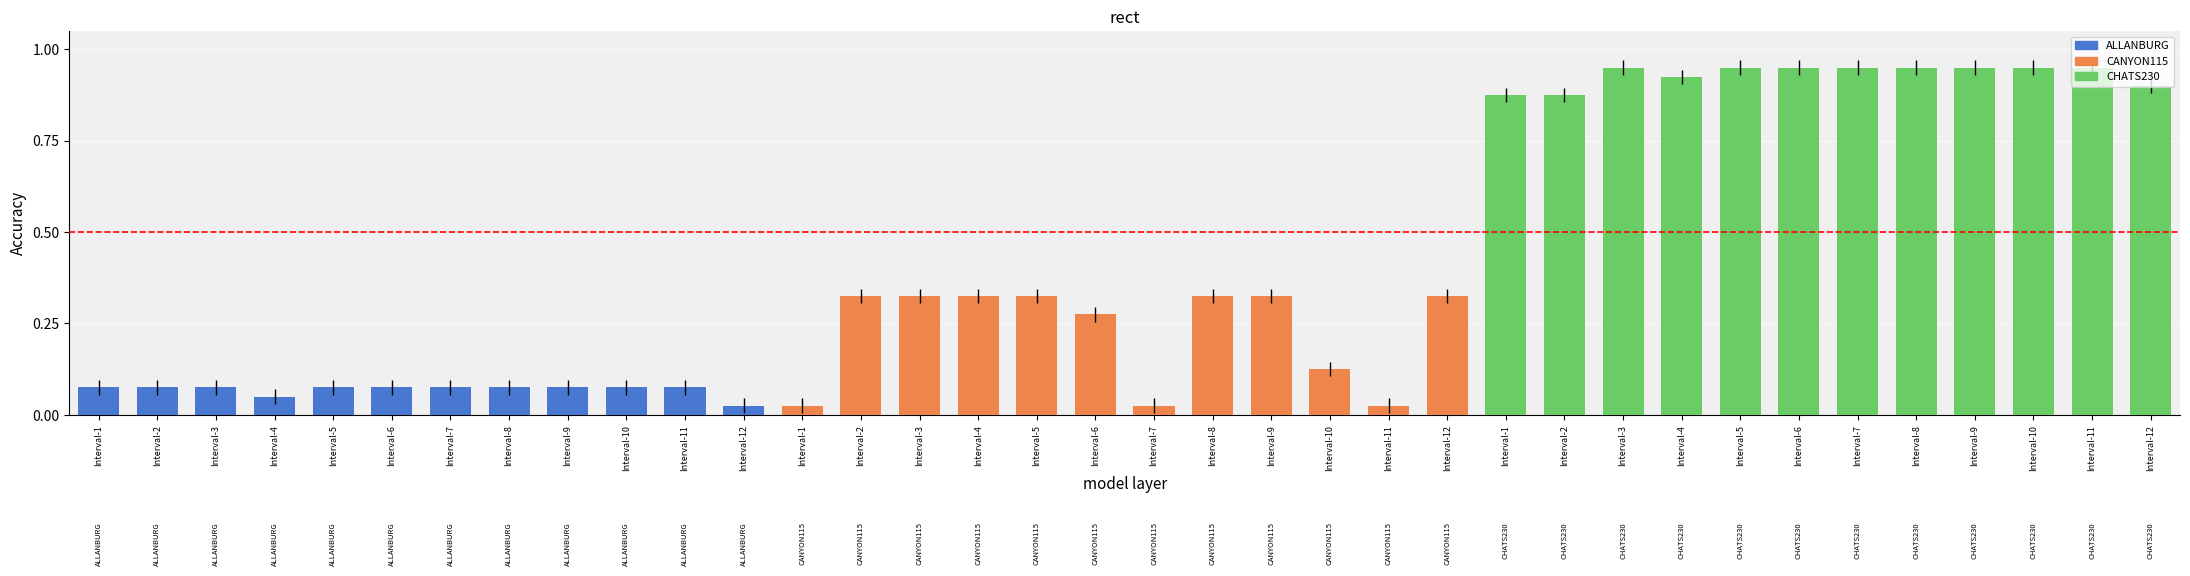

How many data points does each series have?

36